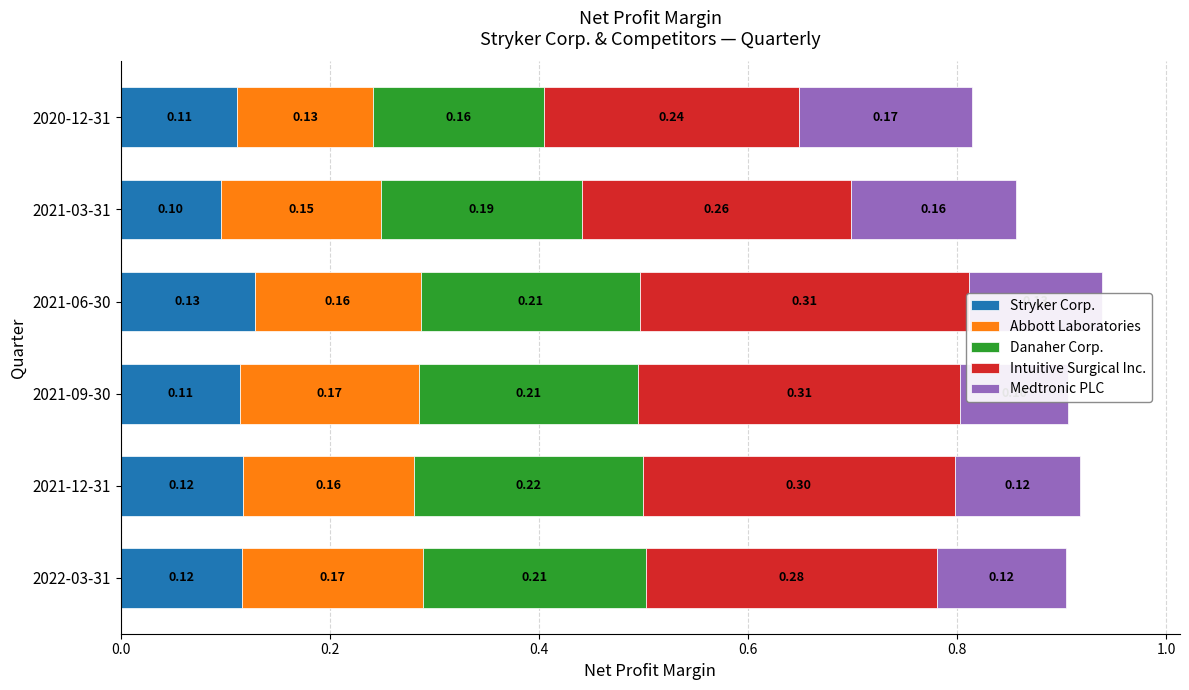

Count the Medtronic PLC values in the range 0 to 1.

6